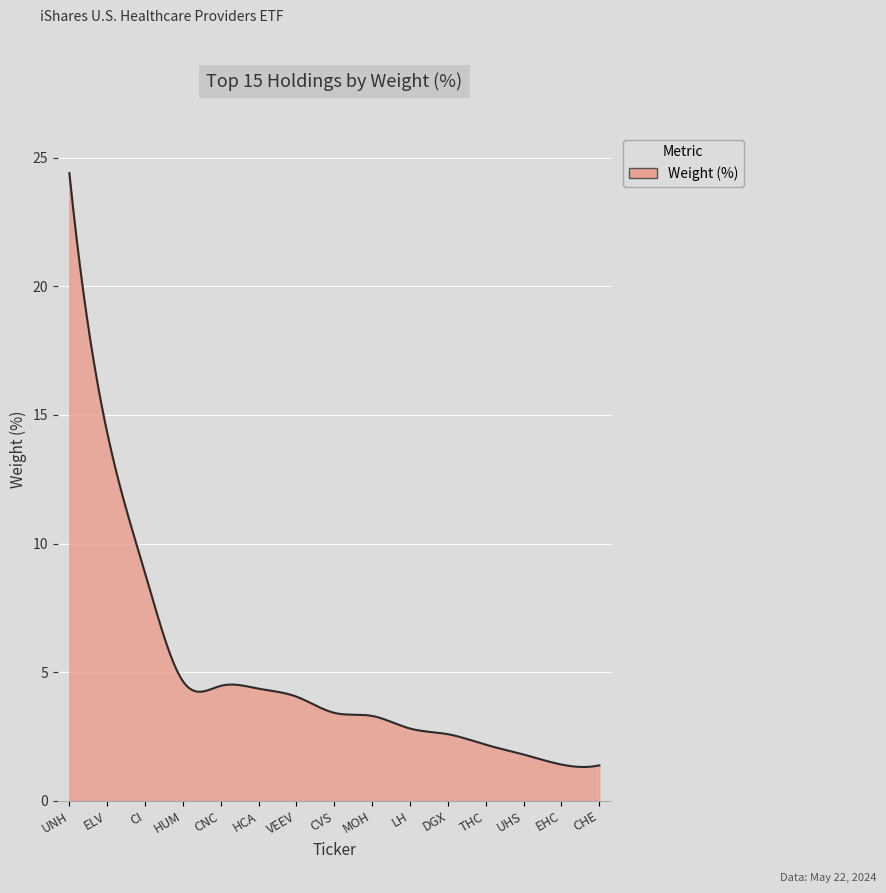

What is the greatest value displayed?

24.4